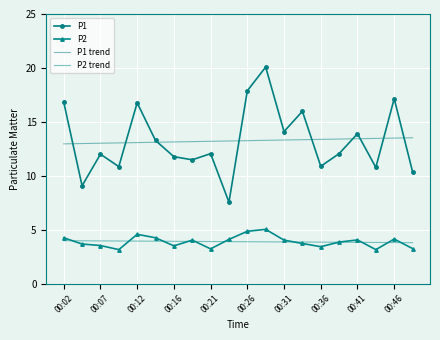

What is the sum of all P1 trend values?

264.8